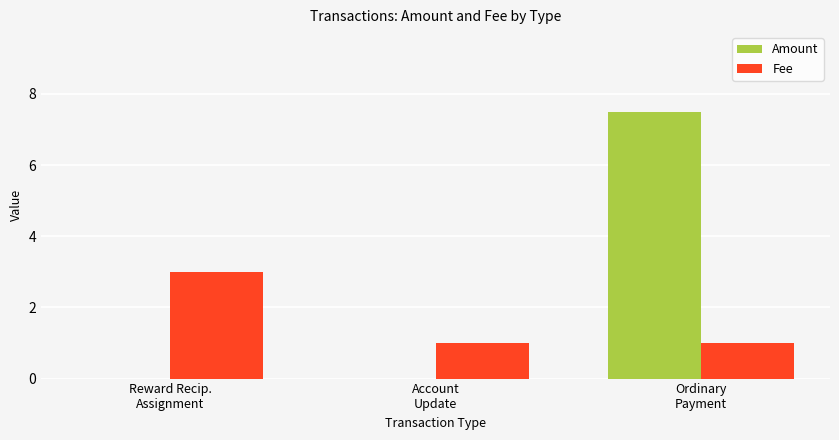

What are all the series names shown in the legend?

Amount, Fee